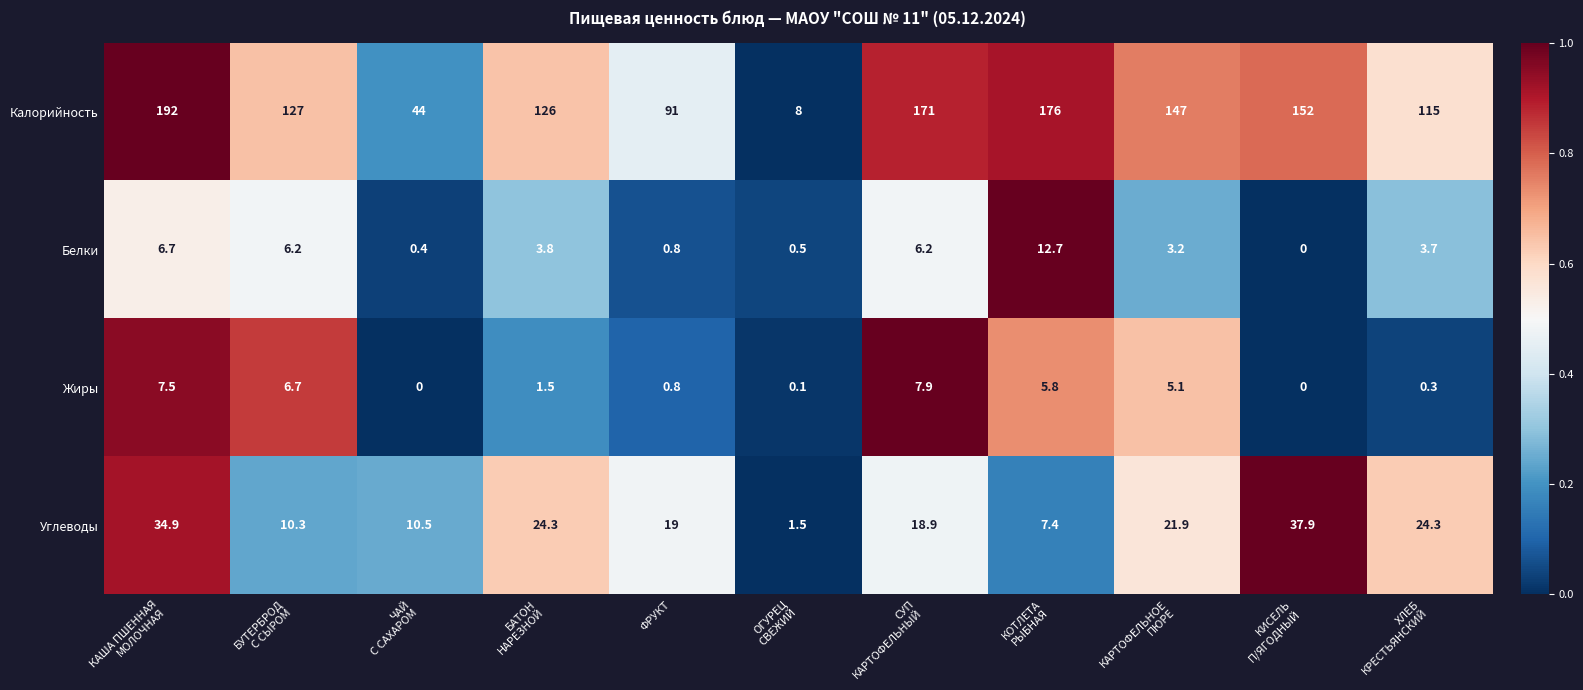

Rank the series by their maximum value, from lowest to highest.

Жиры, Белки, Углеводы, Калорийность